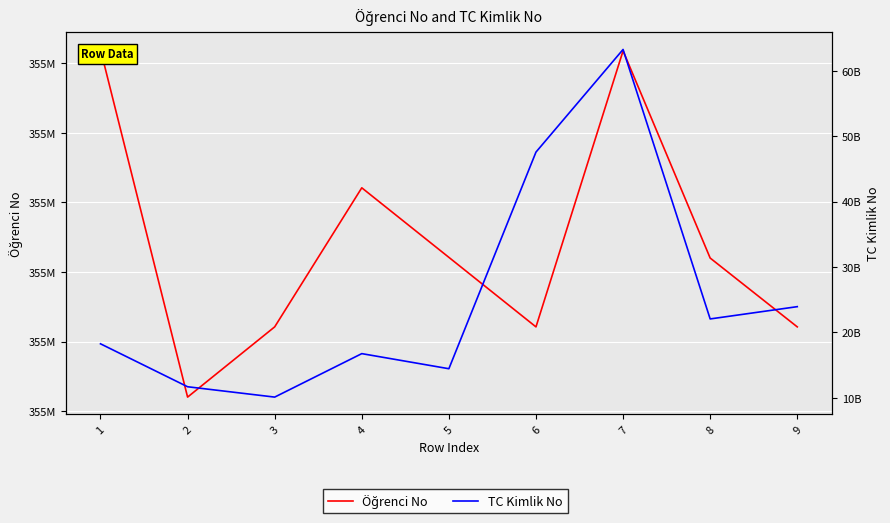

How many series are shown in this chart?

2